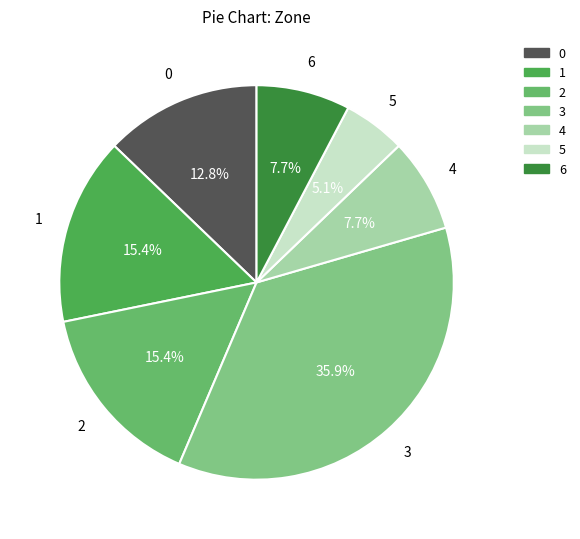

Does any single category account for the majority?

No